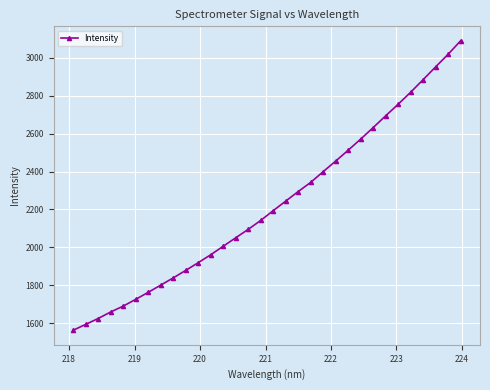

What is the difference between the maximum and second lowest values?

1495.3